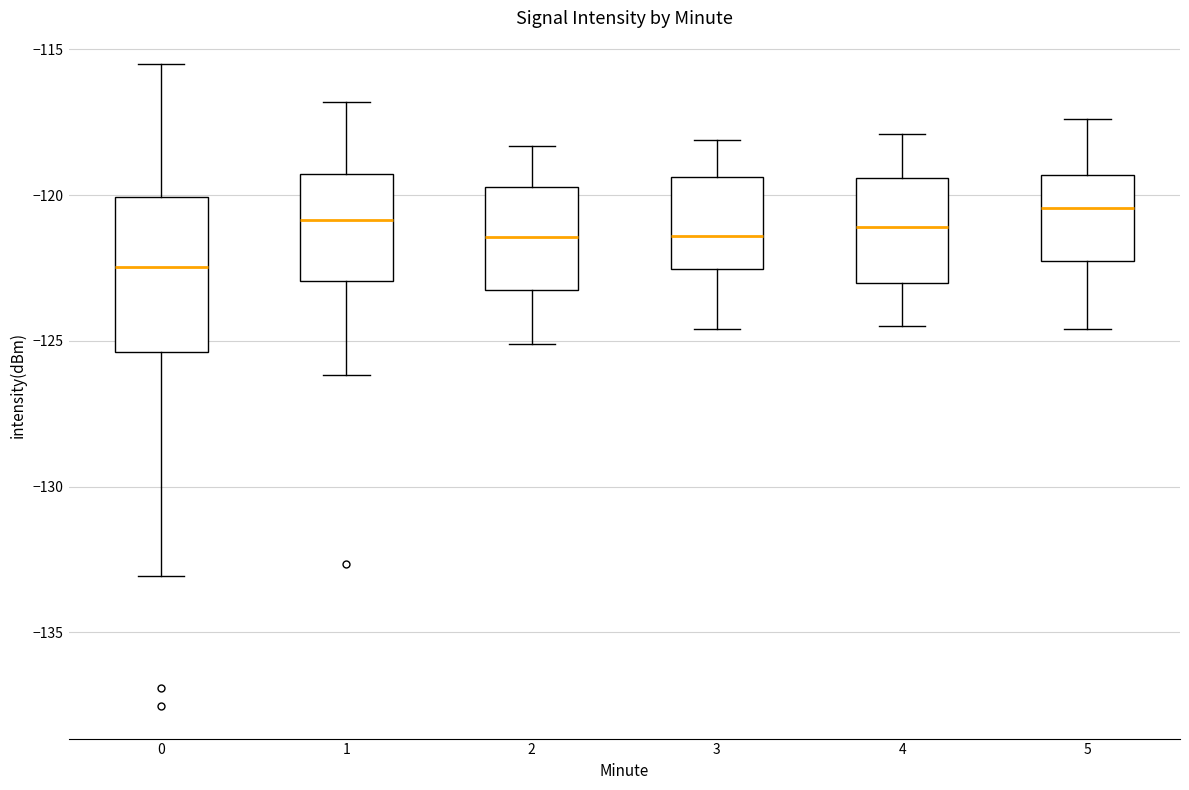

Where is the upper edge of the box at x = 3 on the y-axis? The values are not printed on the chart, so give them approximately, as read against the axis.

-119.5